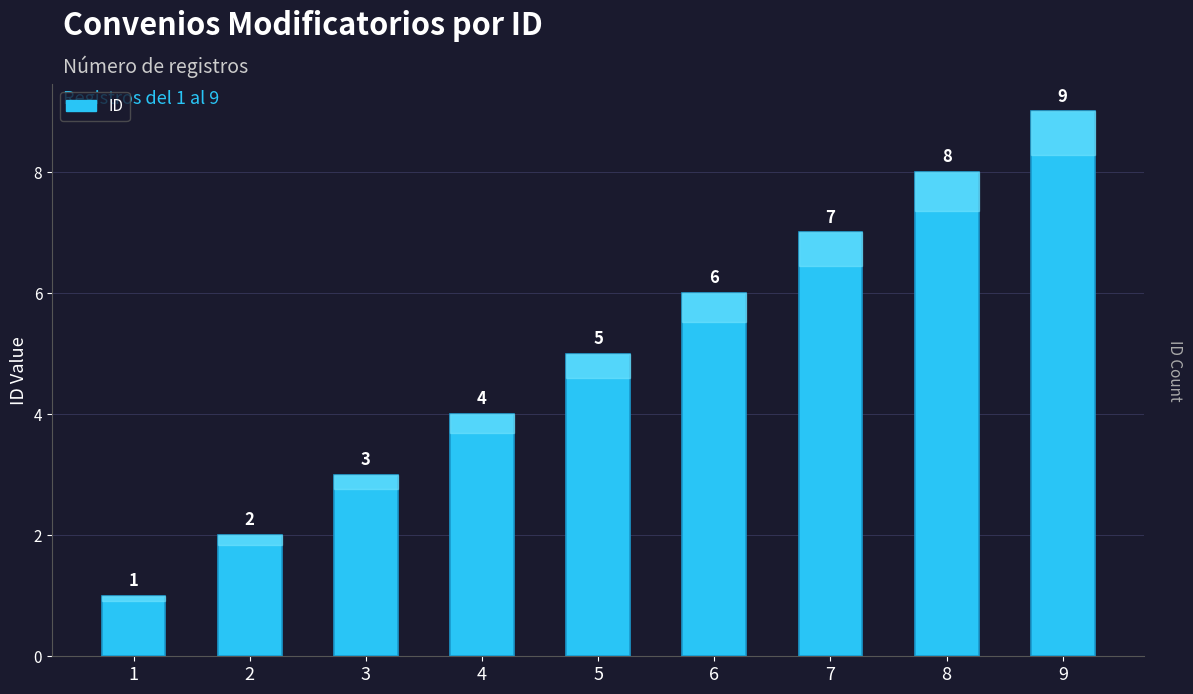

What is the change in value from 3 to 9?

+6